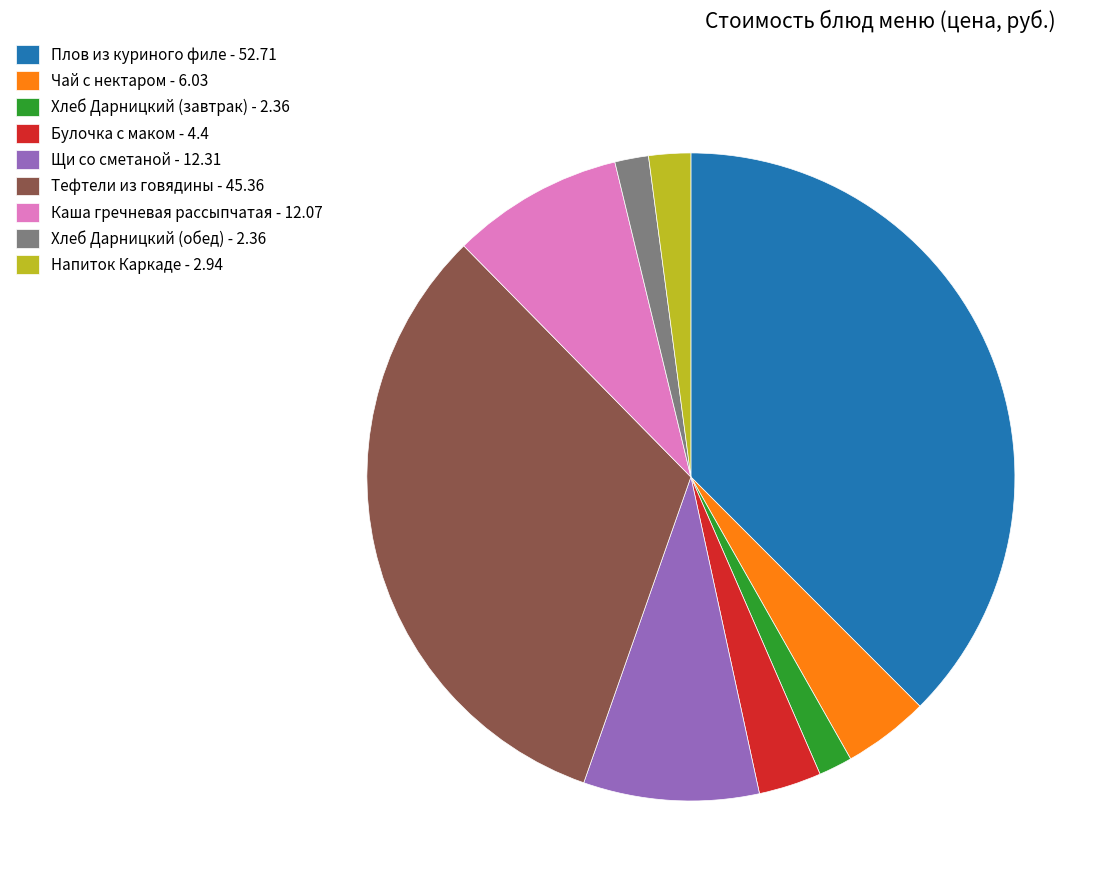

True or false: Хлеб Дарницкий (обед) - 2.36 accounts for 12% of the total.

False